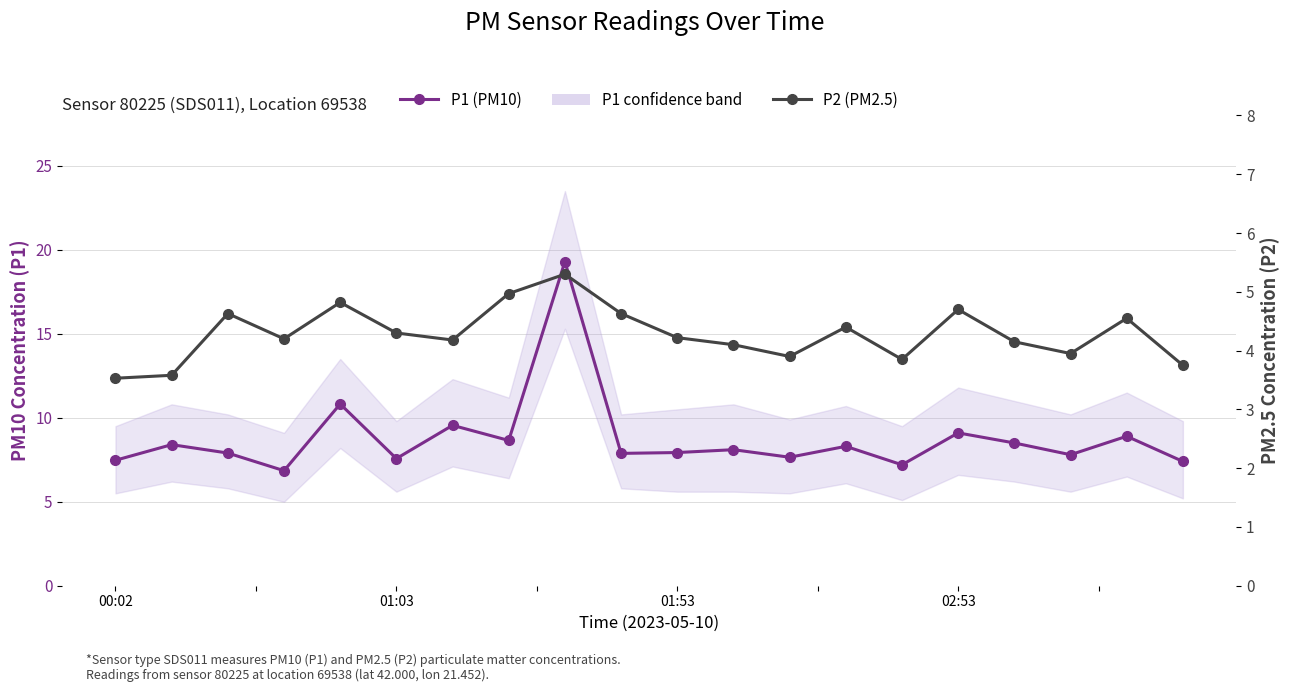

Rank the series at 9 from highest to lowest value.

P1 (PM10), P2 (PM2.5)